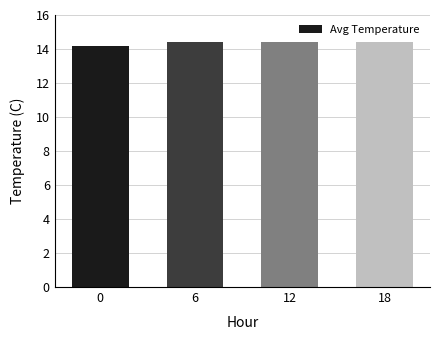

What is the value of the 2nd bar from the left?

14.4